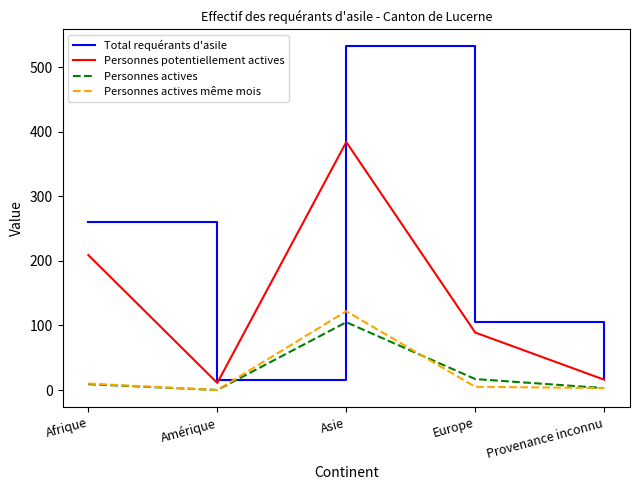

At which label does Personnes potentiellement actives first exceed 89?

Afrique